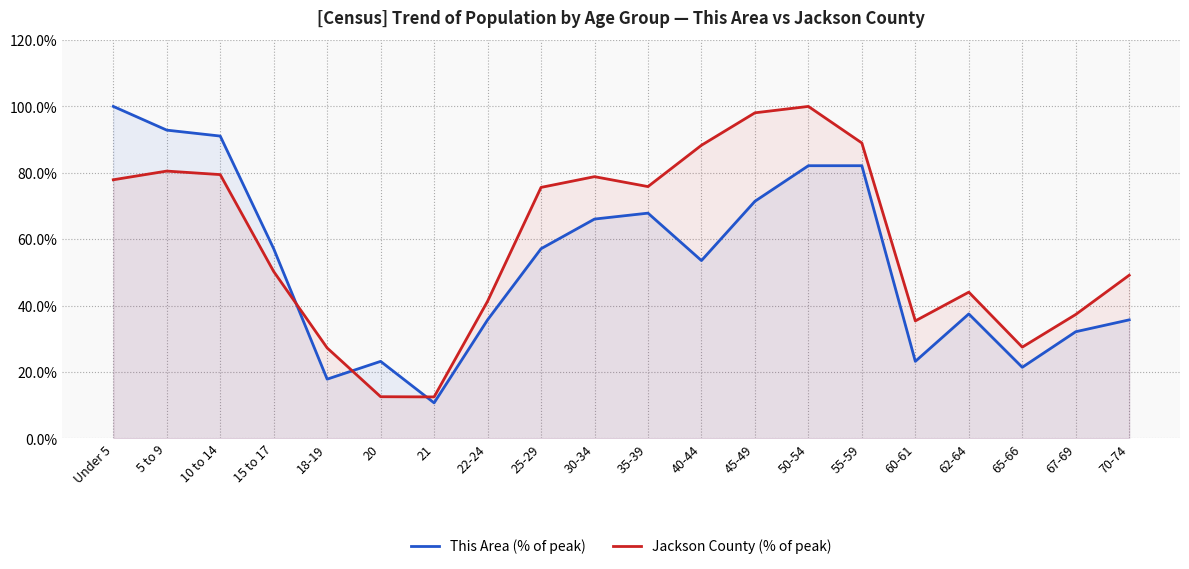

Between 60-61 and 70-74, which is larger?

70-74